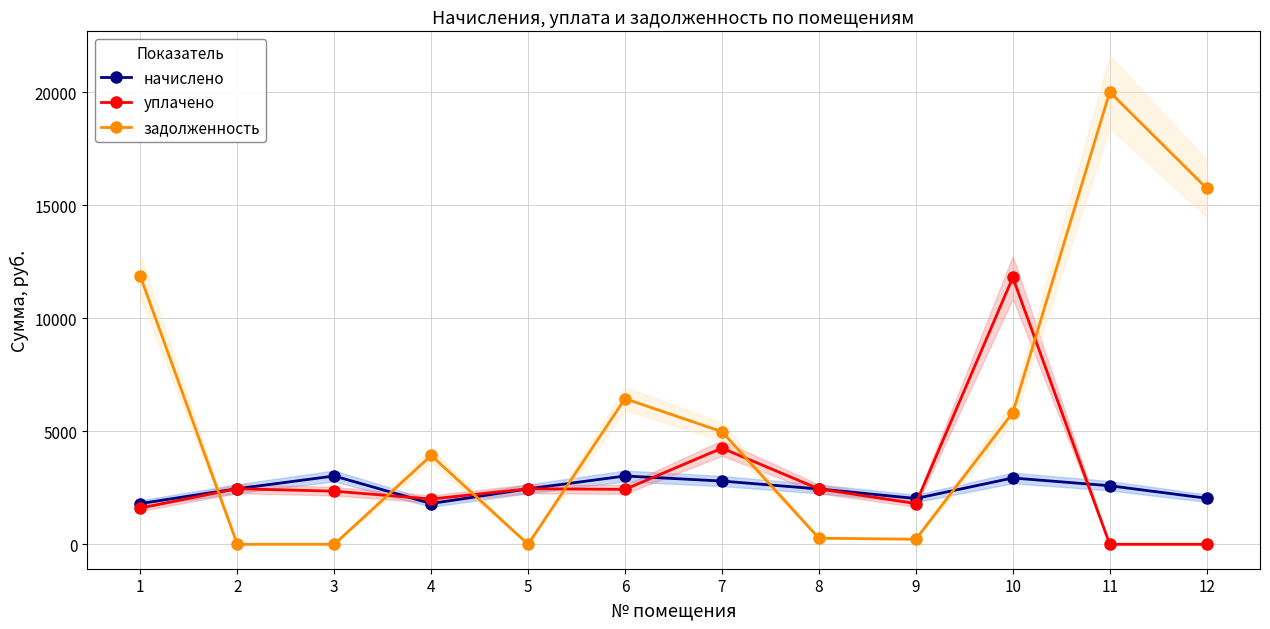

At how many categories does at least one series exceed 14958?

2